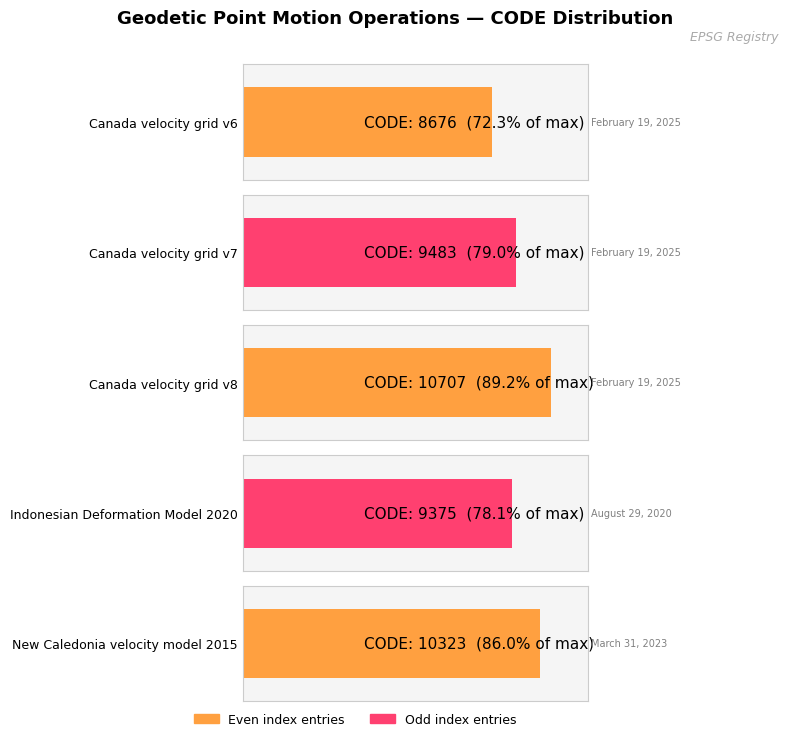

Rank the categories by value from lowest to highest.

Canada velocity grid v6, Indonesian Deformation Model 2020, Canada velocity grid v7, New Caledonia velocity model 2015, Canada velocity grid v8